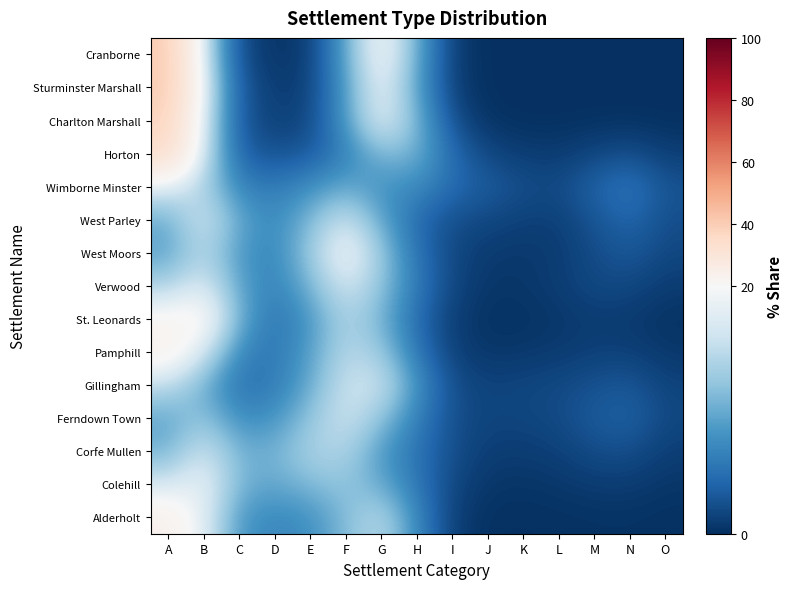

At which category does the chart reach its minimum across all series?

O